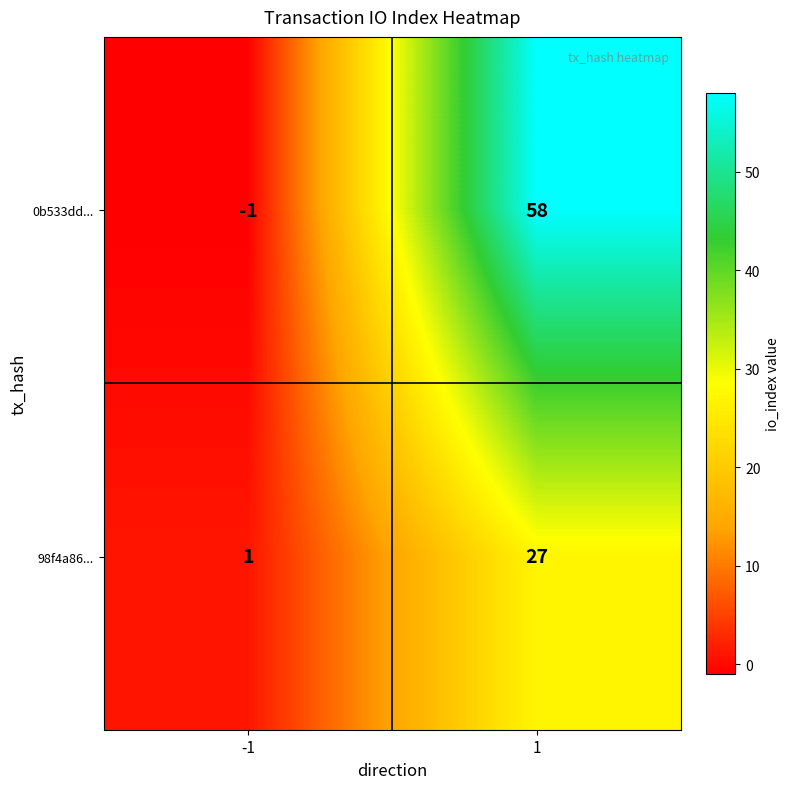

How many data points does each series have?

2